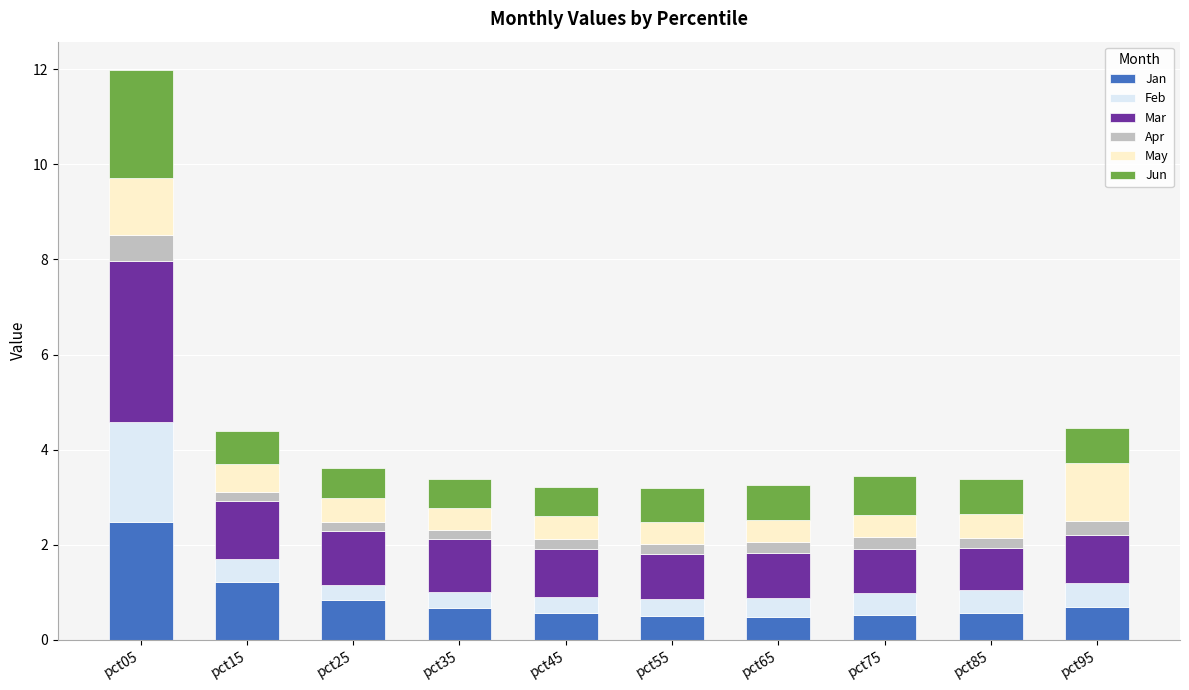

Are the bars horizontal?

No